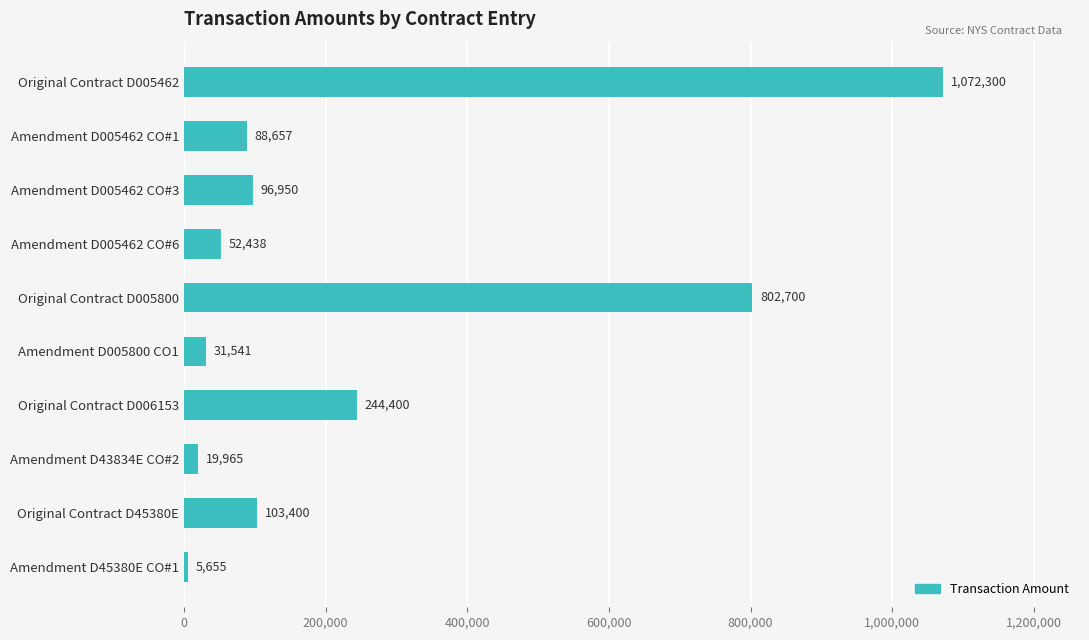

List the labels in order of value, largest first.

Original Contract D005462, Original Contract D005800, Original Contract D006153, Original Contract D45380E, Amendment D005462 CO#3, Amendment D005462 CO#1, Amendment D005462 CO#6, Amendment D005800 CO1, Amendment D43834E CO#2, Amendment D45380E CO#1